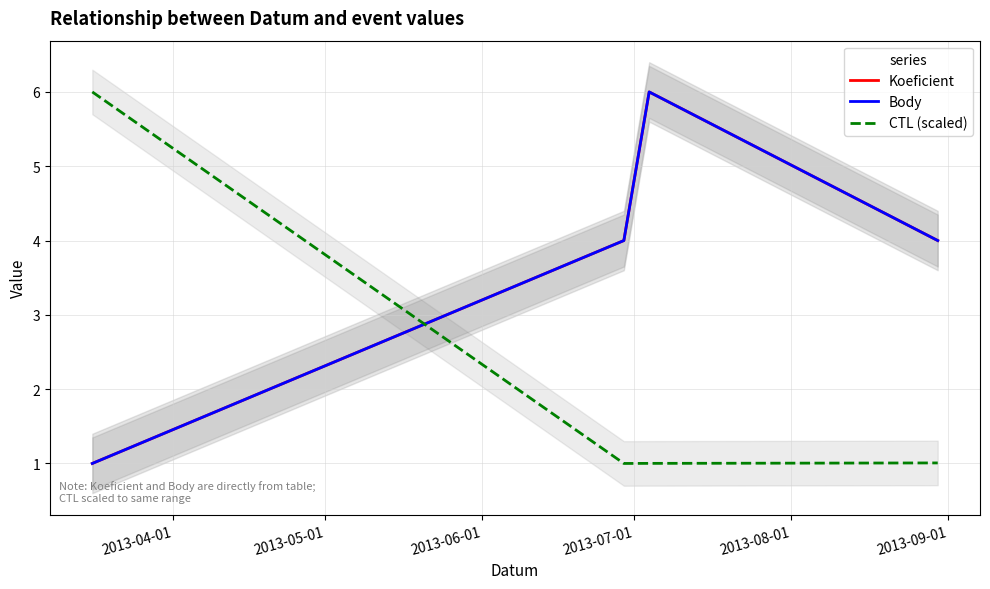

What are all the series names shown in the legend?

Koeficient, Body, CTL (scaled)